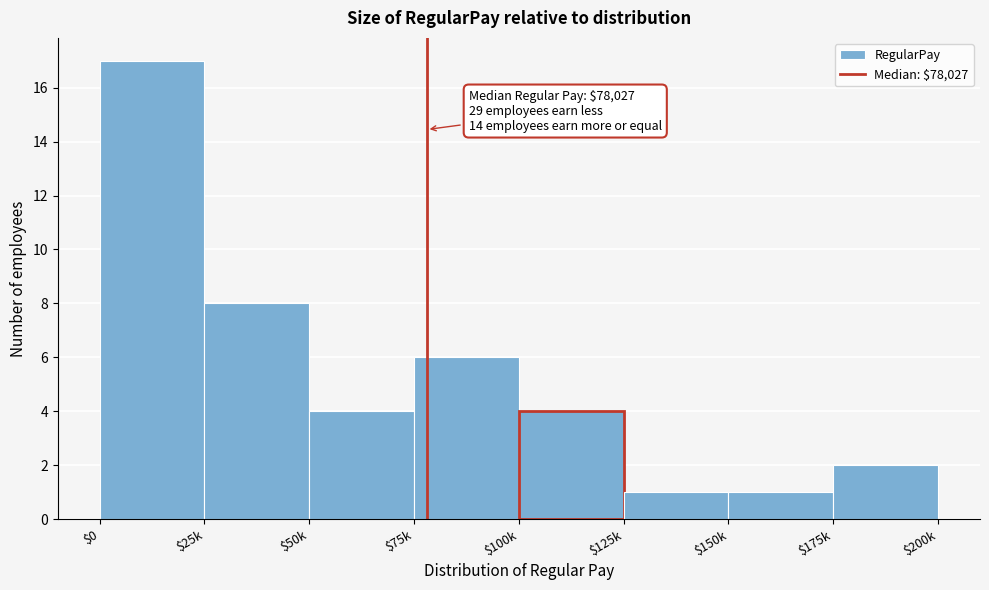

Reading left to right, extract all data points from this chart.

17	8	4	6	4	1	1	2